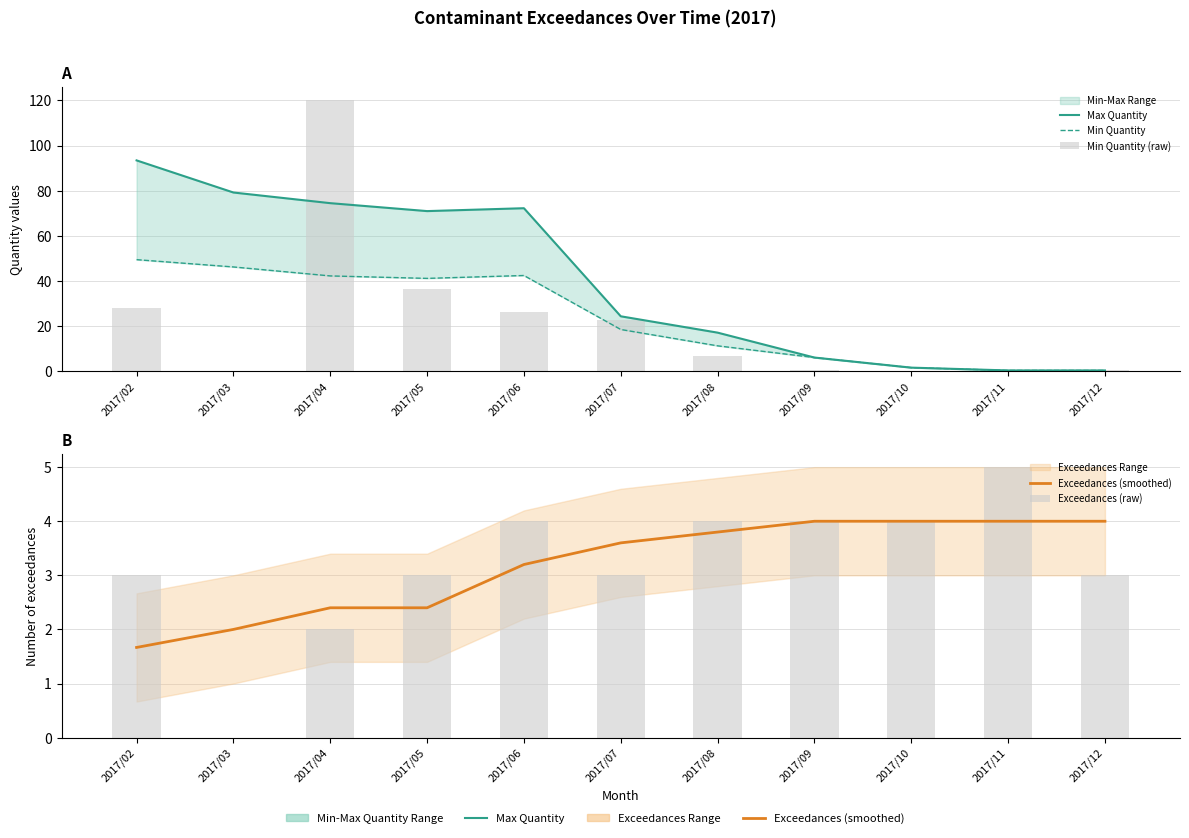

Which series has the widest spread of values?

Min Quantity (raw)